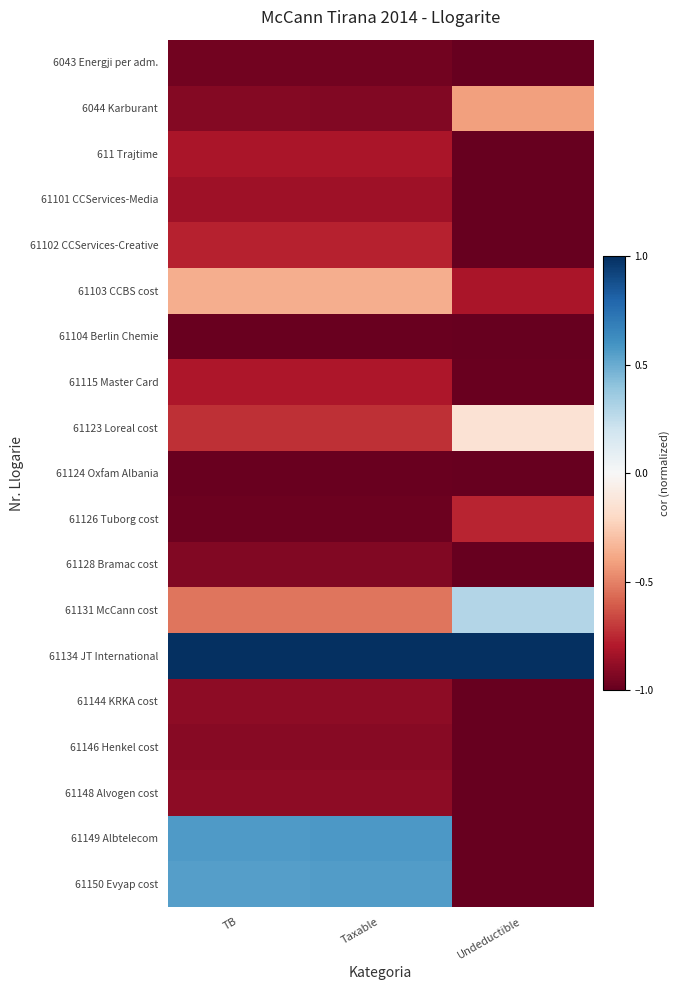

Which series has the largest range (max minus min)?

61149 Albtelecom